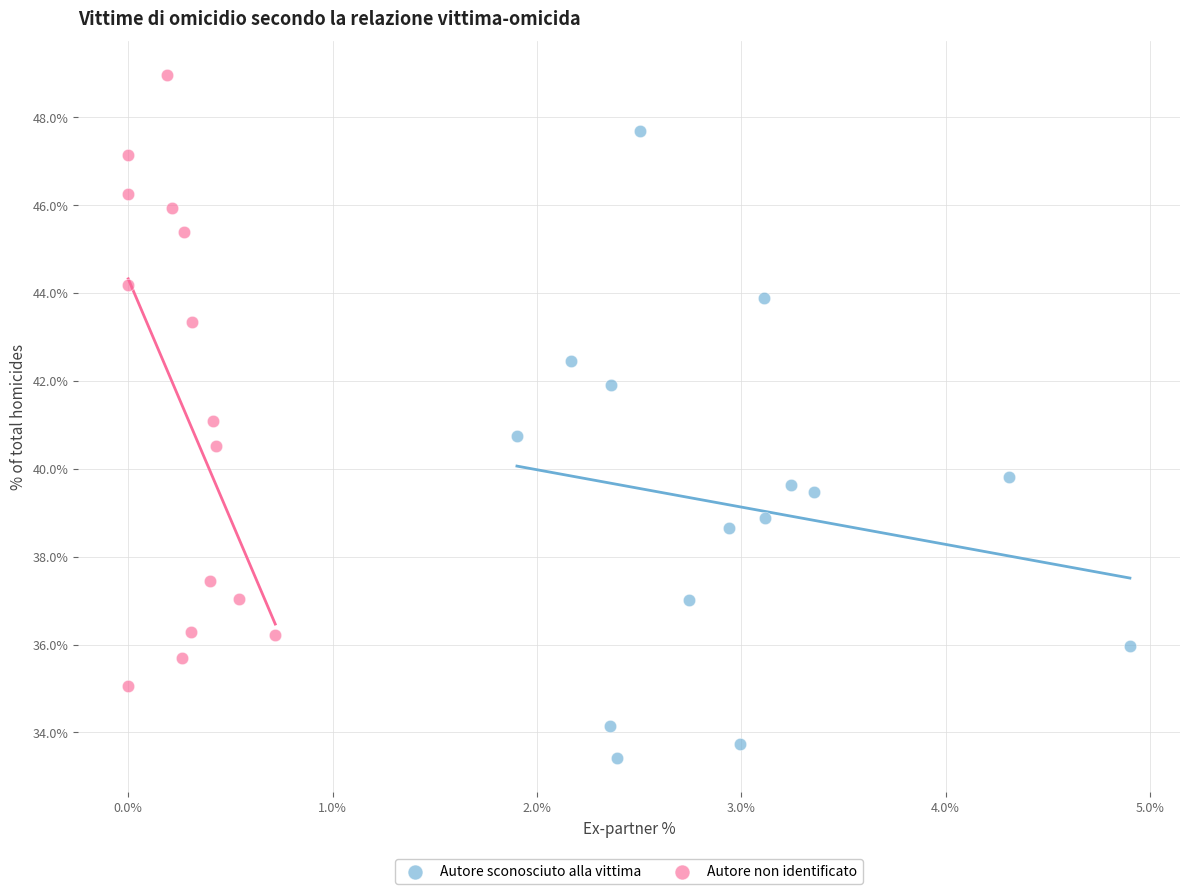

Which series reaches the minimum Y coordinate?

Autore sconosciuto alla vittima